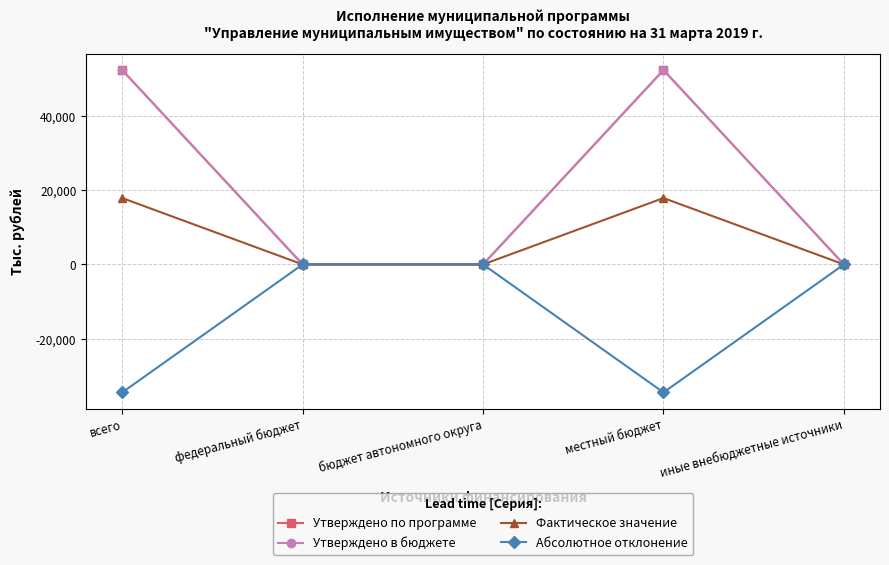

What is the label of the 3rd point from the right?

бюджет автономного округа